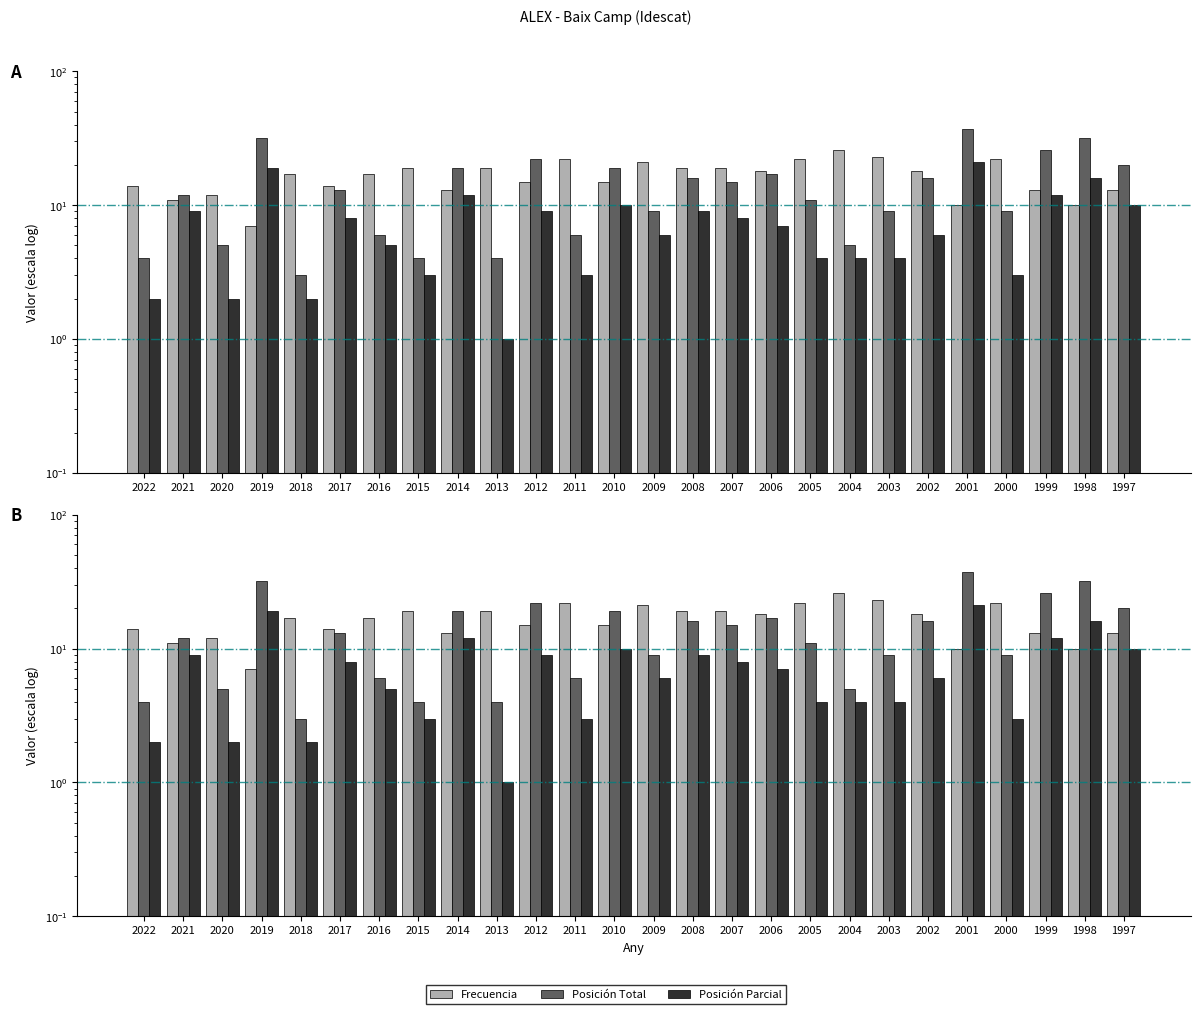

What is the spread (max minus min) of values at 1997?

10